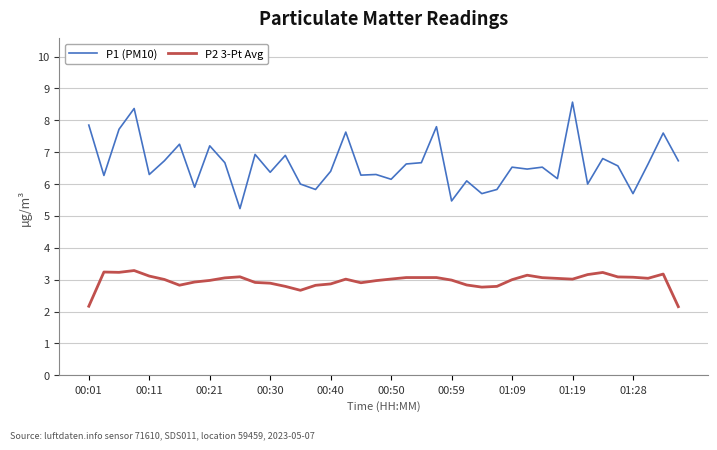

Does the chart have visible grid lines?

Yes